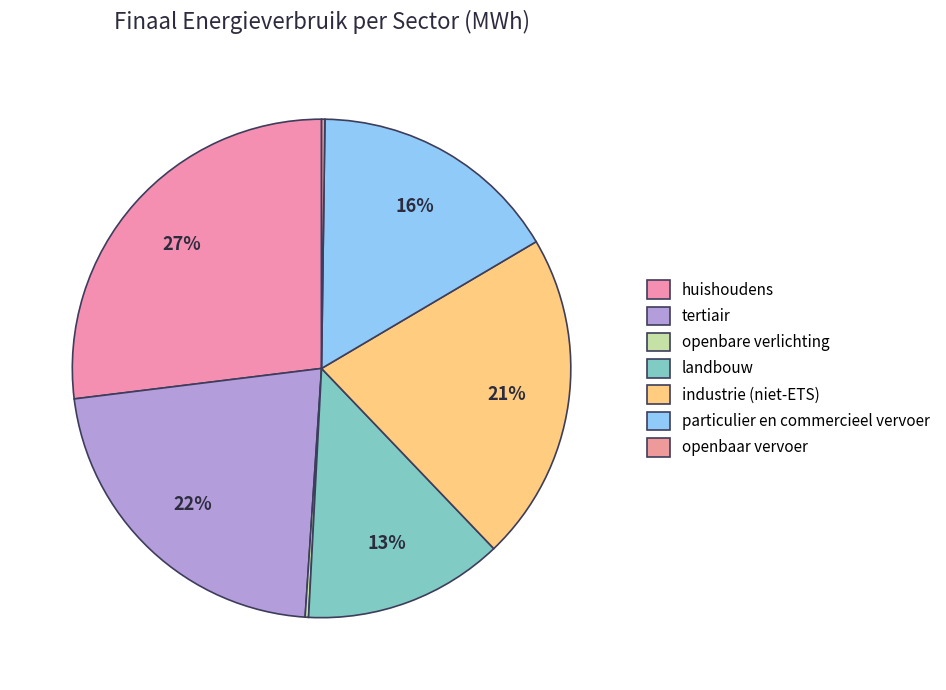

Combined, do huishoudens and industrie (niet-ETS) account for over 50%?

No